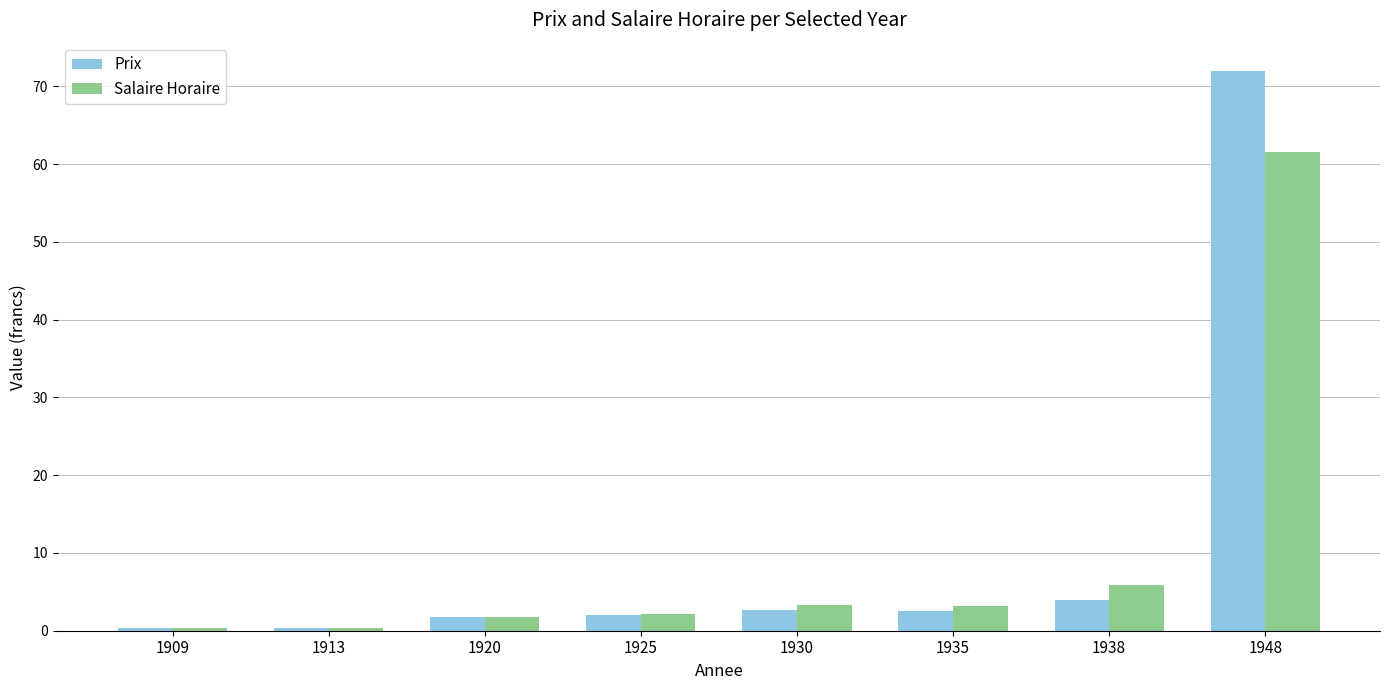

Is it true that Salaire Horaire equals 2.1 at 1925?

True